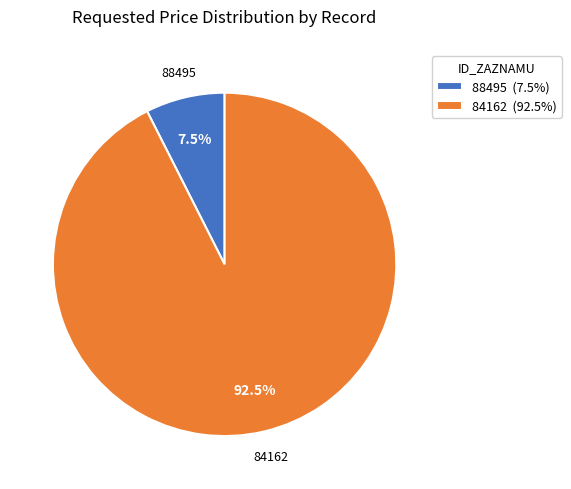

How many segments does this pie chart have?

2